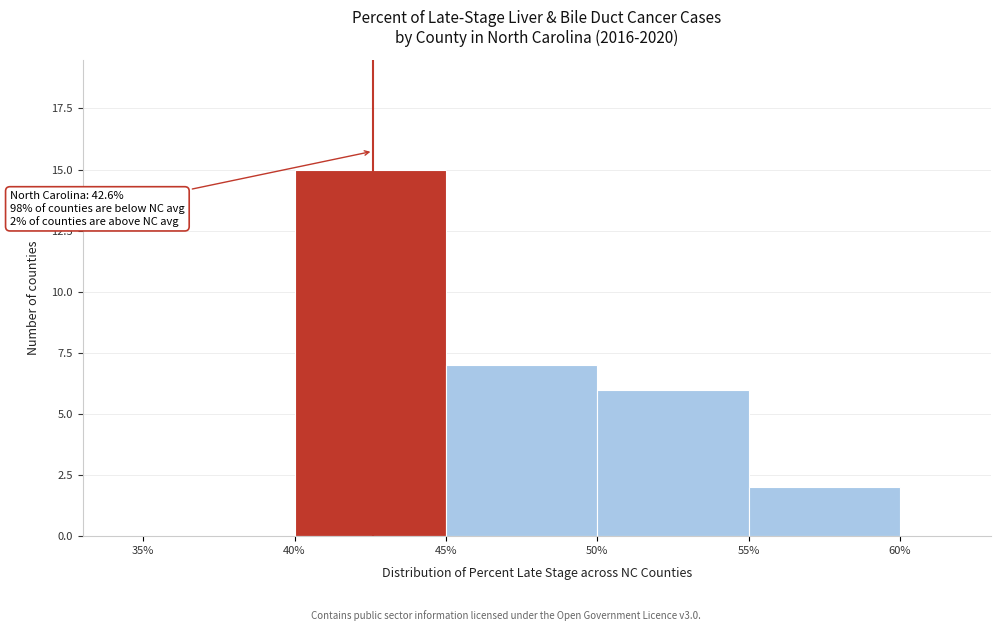

Over which range of the x-axis is the bar tallest?

40% to 45%